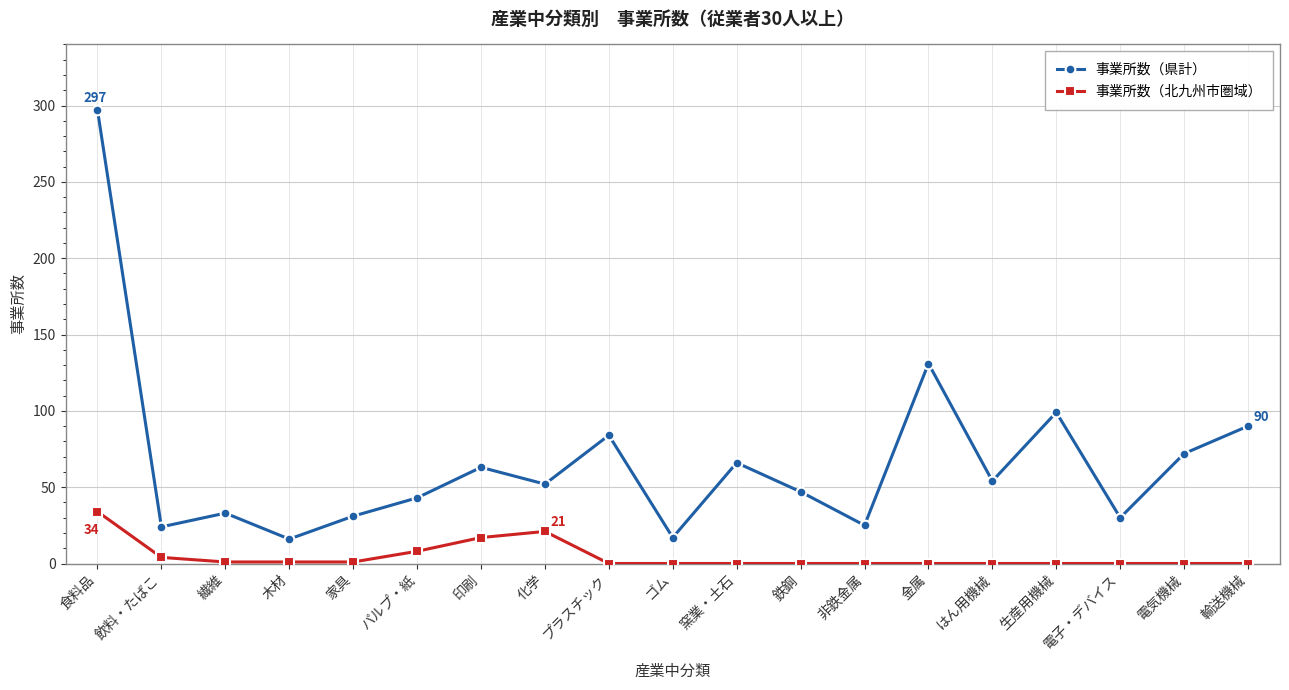

What is the average value of the 事業所数（県計） series?

67